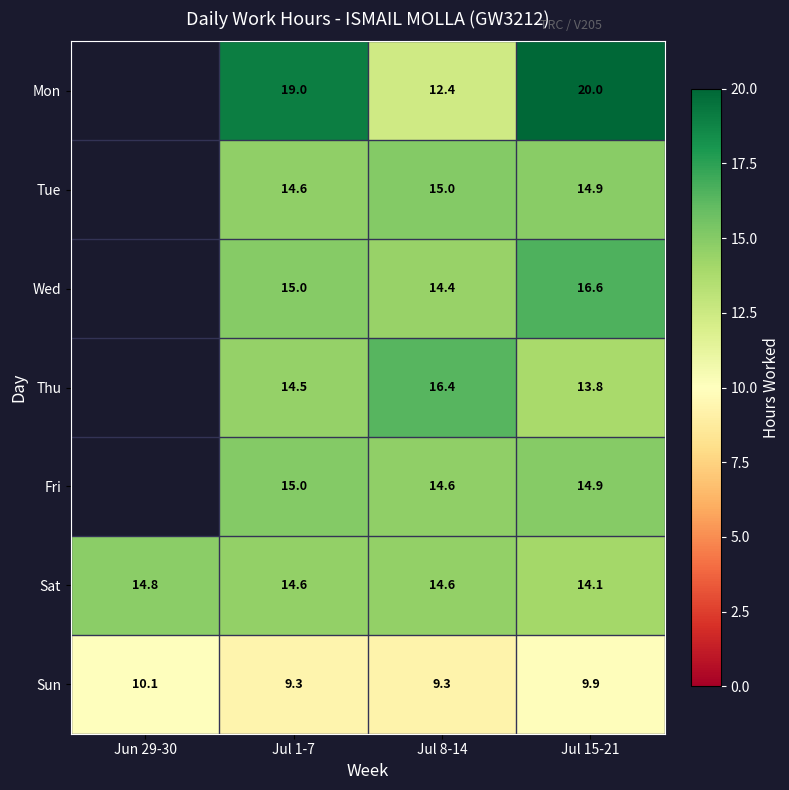

What is the difference between the second highest and minimum values in the Sat series?

0.5